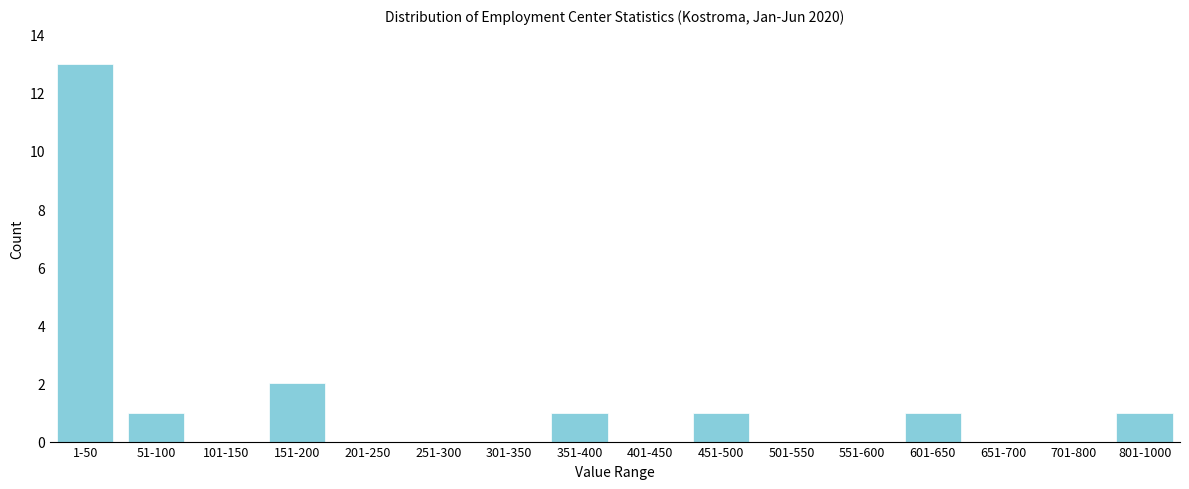

Reading left to right, transcribe all the data shown in this chart.

1-50=13	51-100=1	101-150=0	151-200=2	201-250=0	251-300=0	301-350=0	351-400=1	401-450=0	451-500=1	501-550=0	551-600=0	601-650=1	651-700=0	701-800=0	801-1000=1